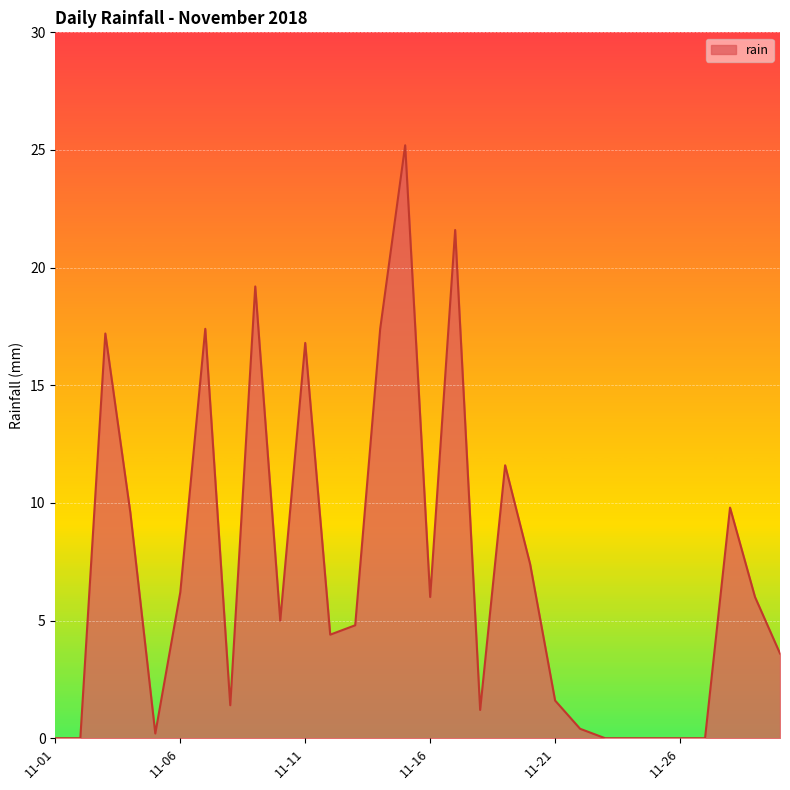

What is the maximum value shown in the chart?

25.2